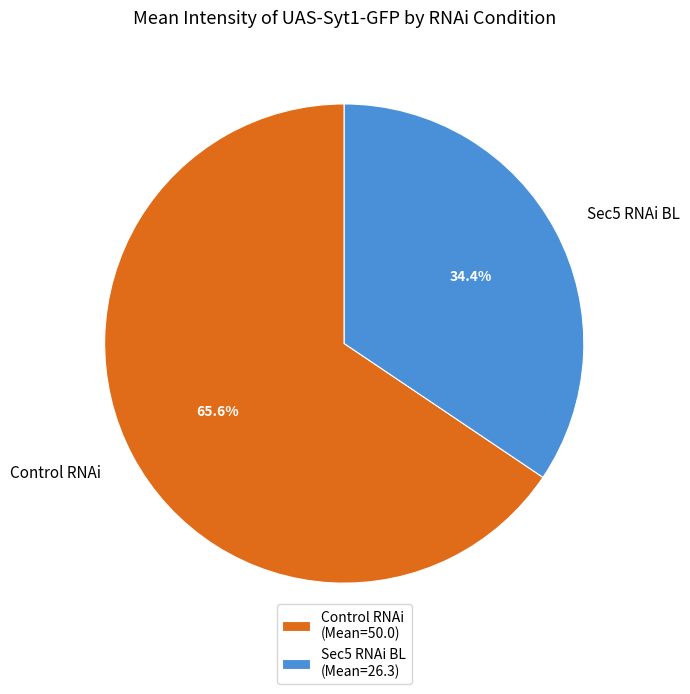

To the nearest percent, what is the difference between the Sec5 RNAi BL and Control RNAi slice percentages?

31%